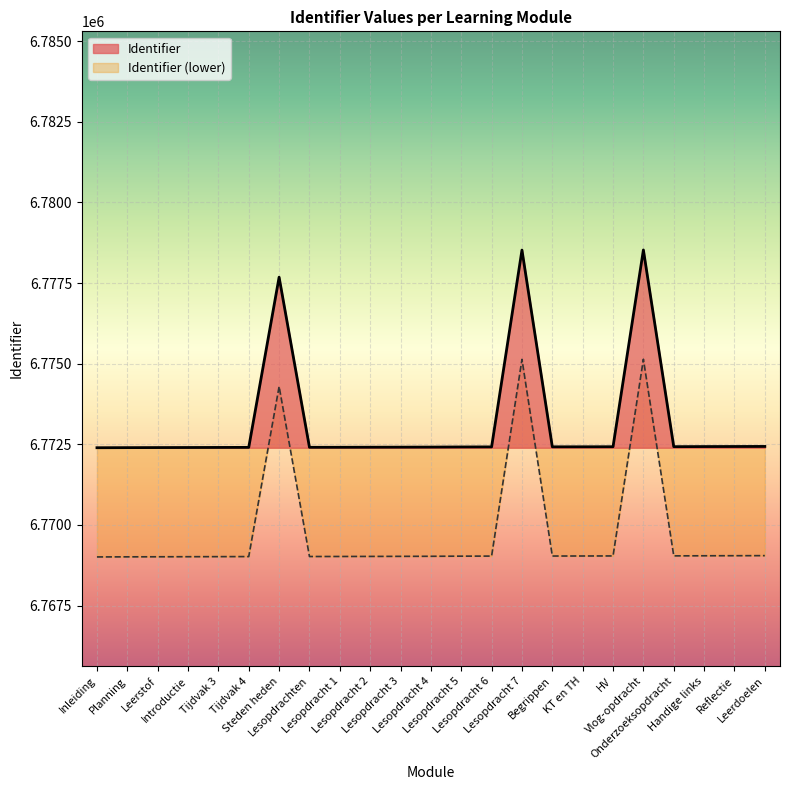

List the labels in order of value, largest first.

Vlog-opdracht, Lesopdracht 7, Steden heden, Leerdoelen, Reflectie, Handige links, Onderzoeksopdracht, HV, KT en TH, Begrippen, Lesopdracht 6, Lesopdracht 5, Lesopdracht 4, Lesopdracht 3, Lesopdracht 2, Lesopdracht 1, Lesopdrachten, Tijdvak 4, Tijdvak 3, Introductie, Leerstof, Planning, Inleiding